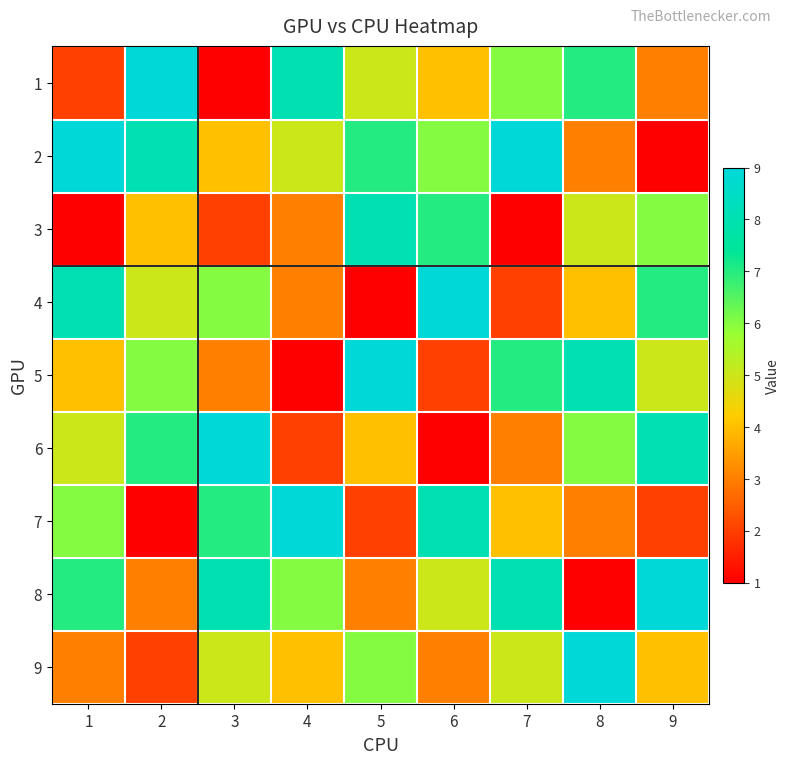

What is the spread (max minus min) of values at 5?

8